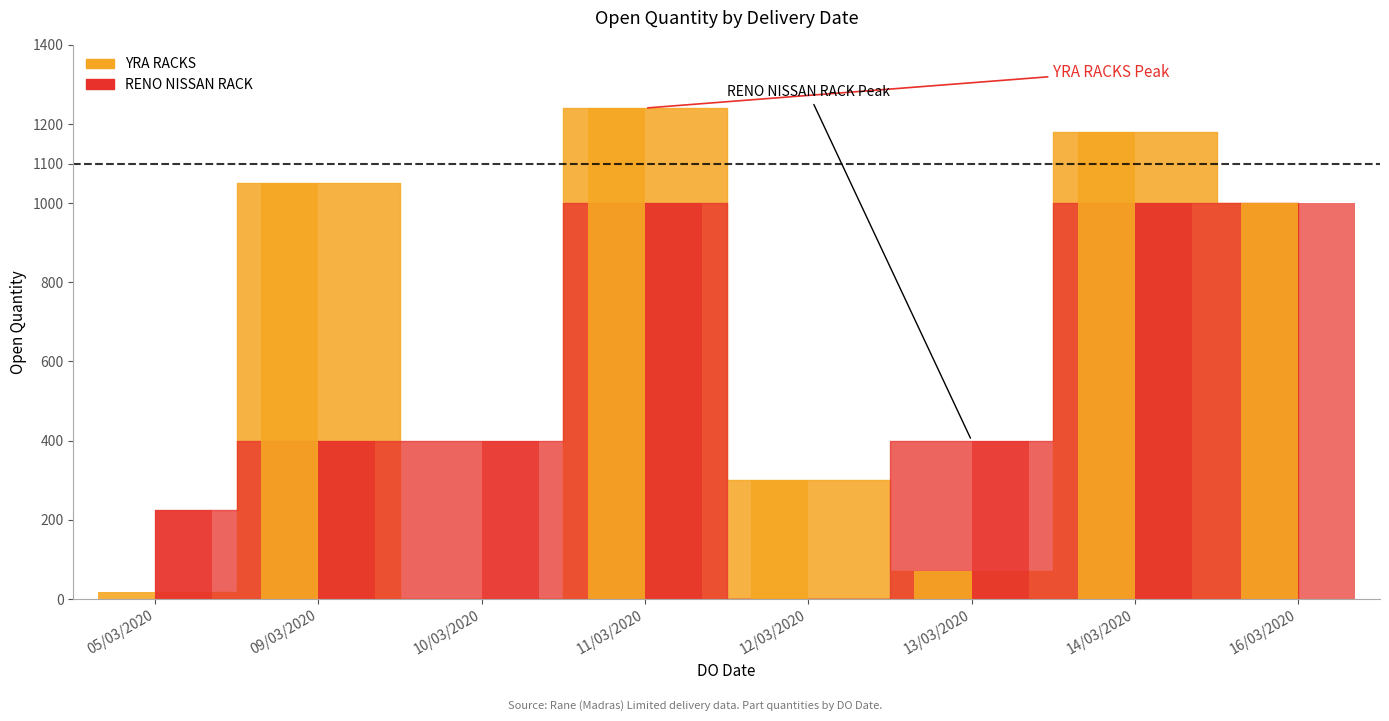

What is the lowest value of the YRA RACKS series?

17